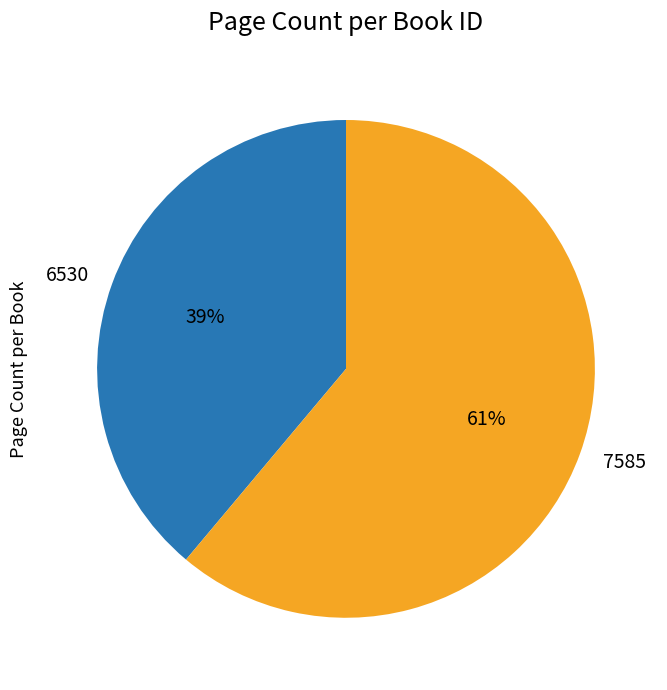

Is it true that 6530 is 39% of the pie?

True